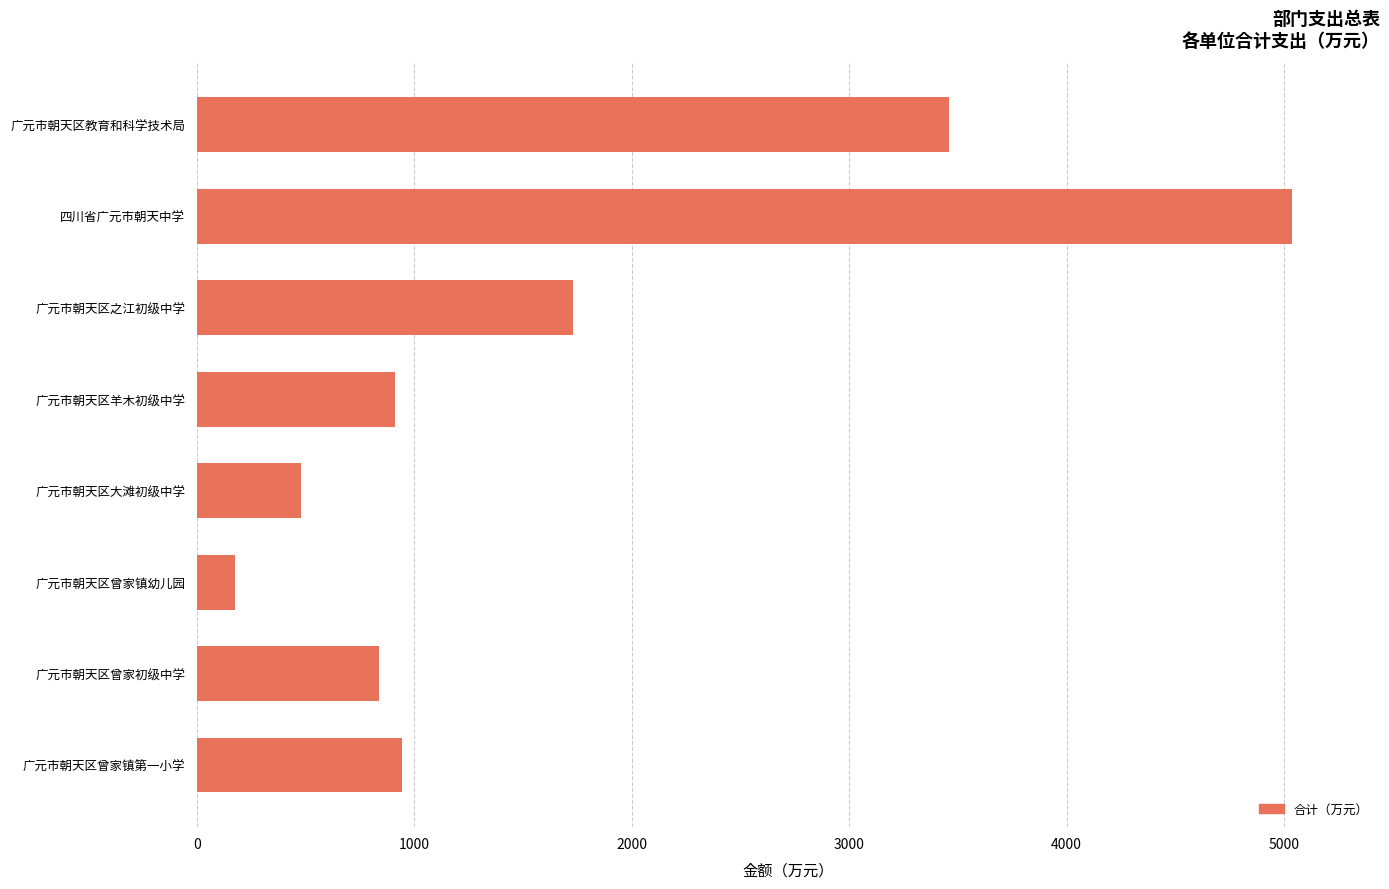

How many data points does each series have?

8